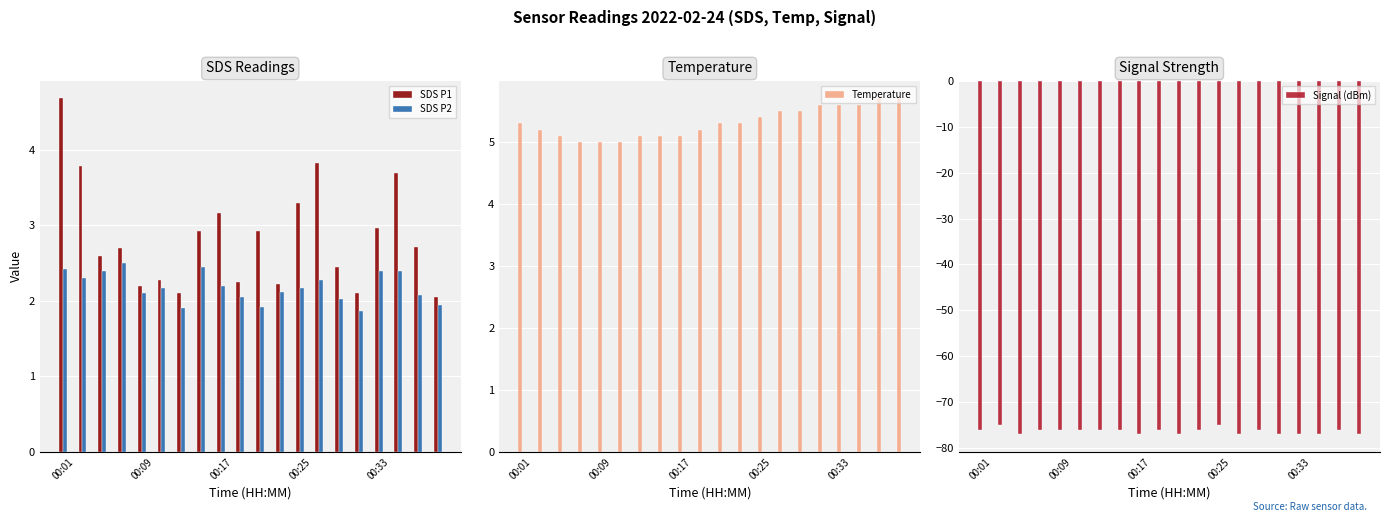

Is it true that SDS P1 equals 4.7 at 00:01?

True